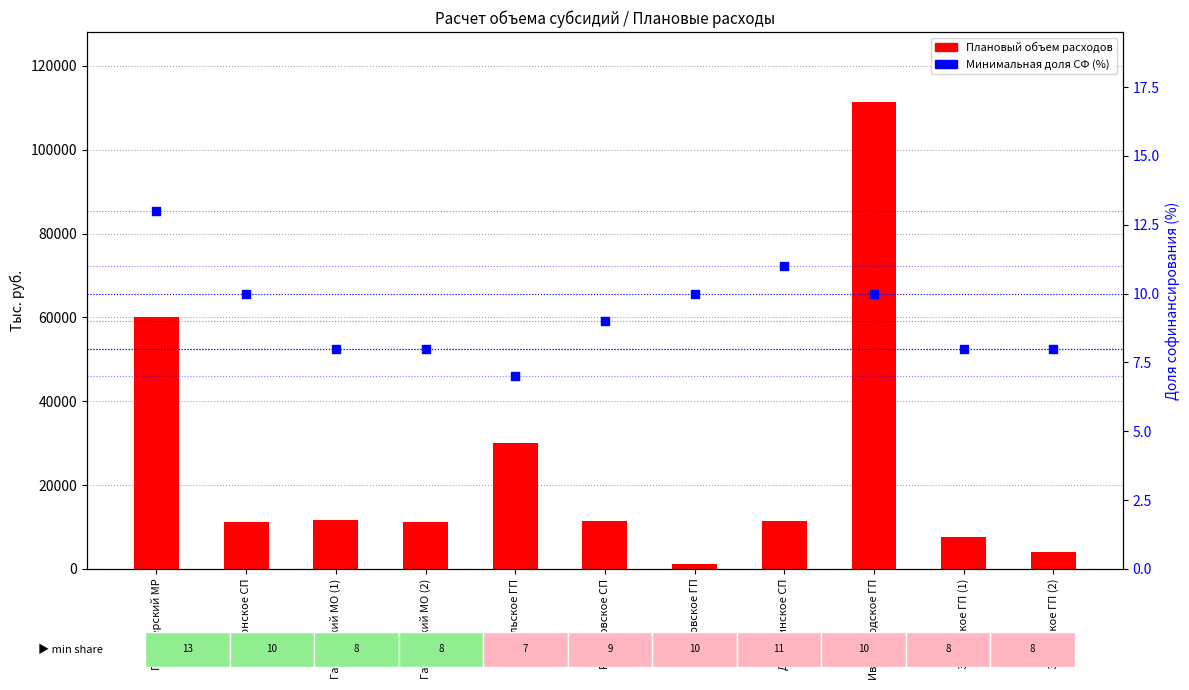

Which series has the largest total across all categories?

Плановый объем расходов